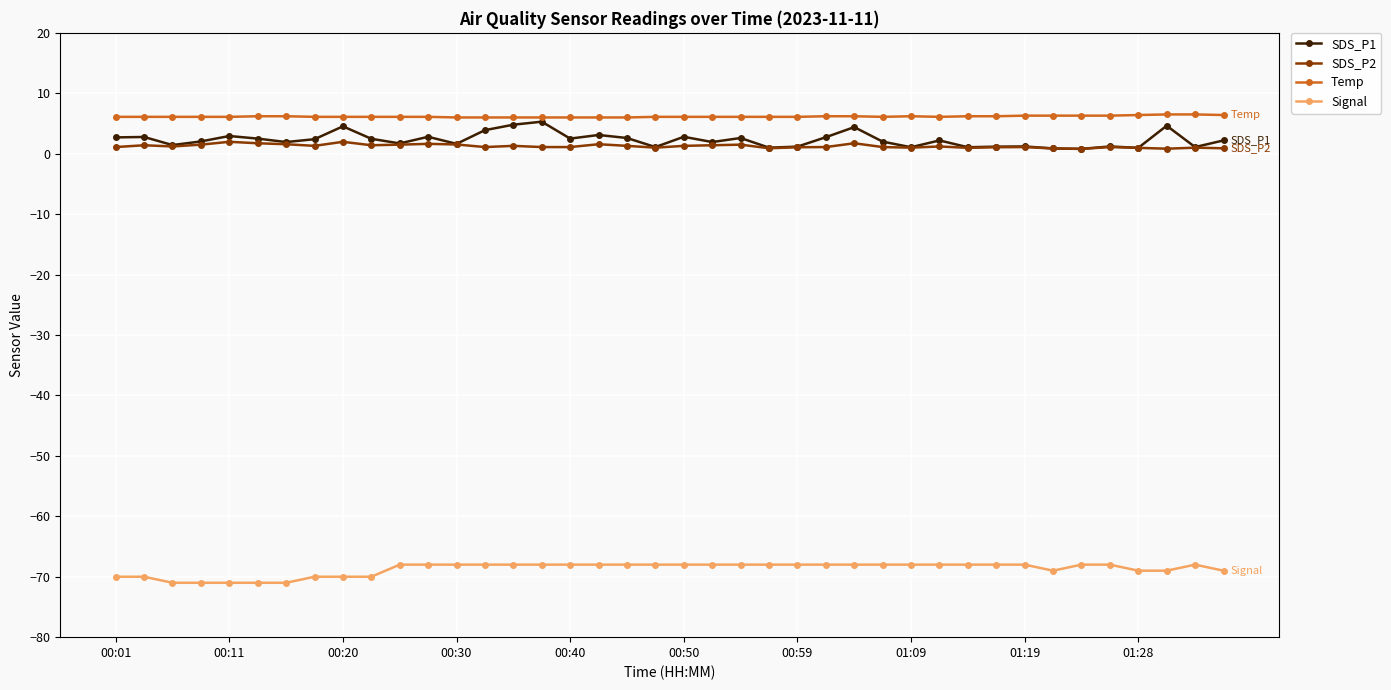

Rank the series by their maximum value, from highest to lowest.

Temp, SDS_P1, SDS_P2, Signal